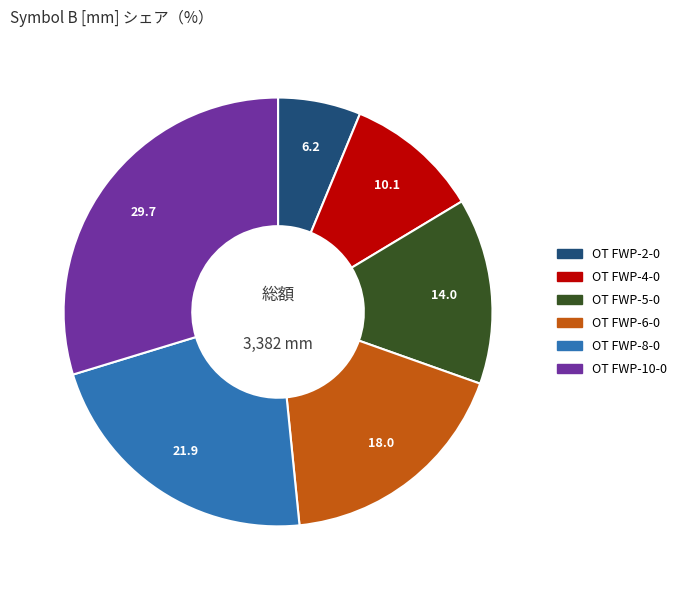

Is it true that OT FWP-10-0 is 30% of the pie?

True